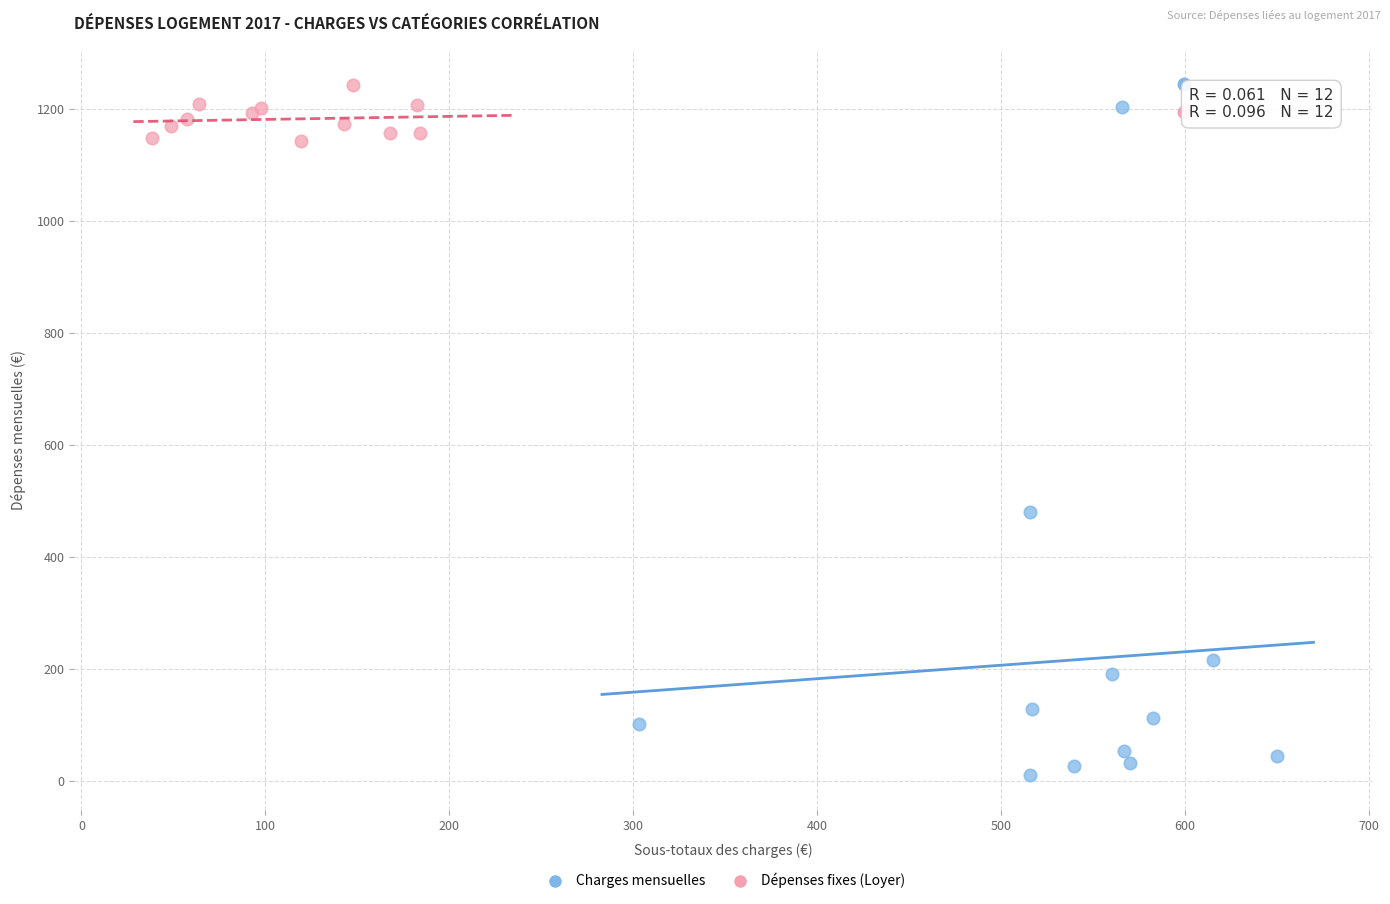

Which series reaches the maximum Y coordinate?

Dépenses fixes (Loyer)